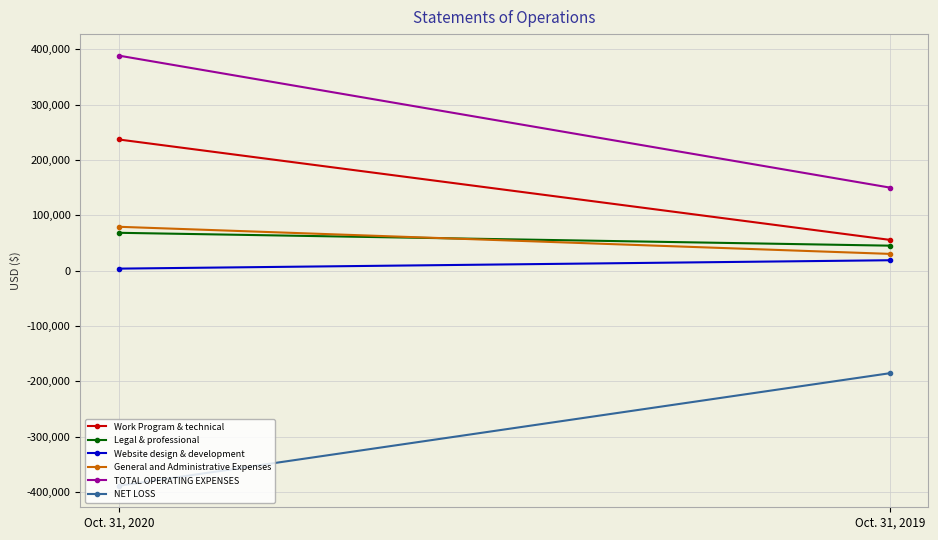

How many series are shown in this chart?

6